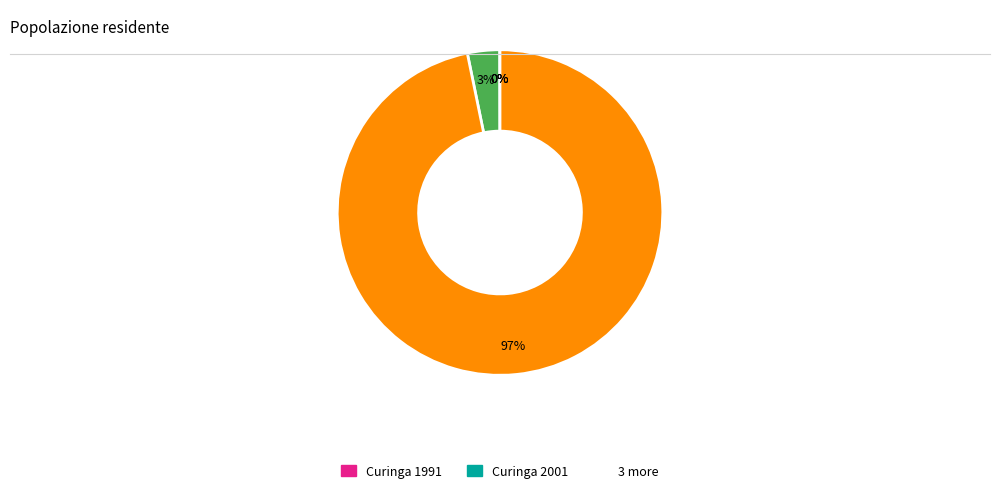

Is there any slice that represents more than half of the pie?

Yes